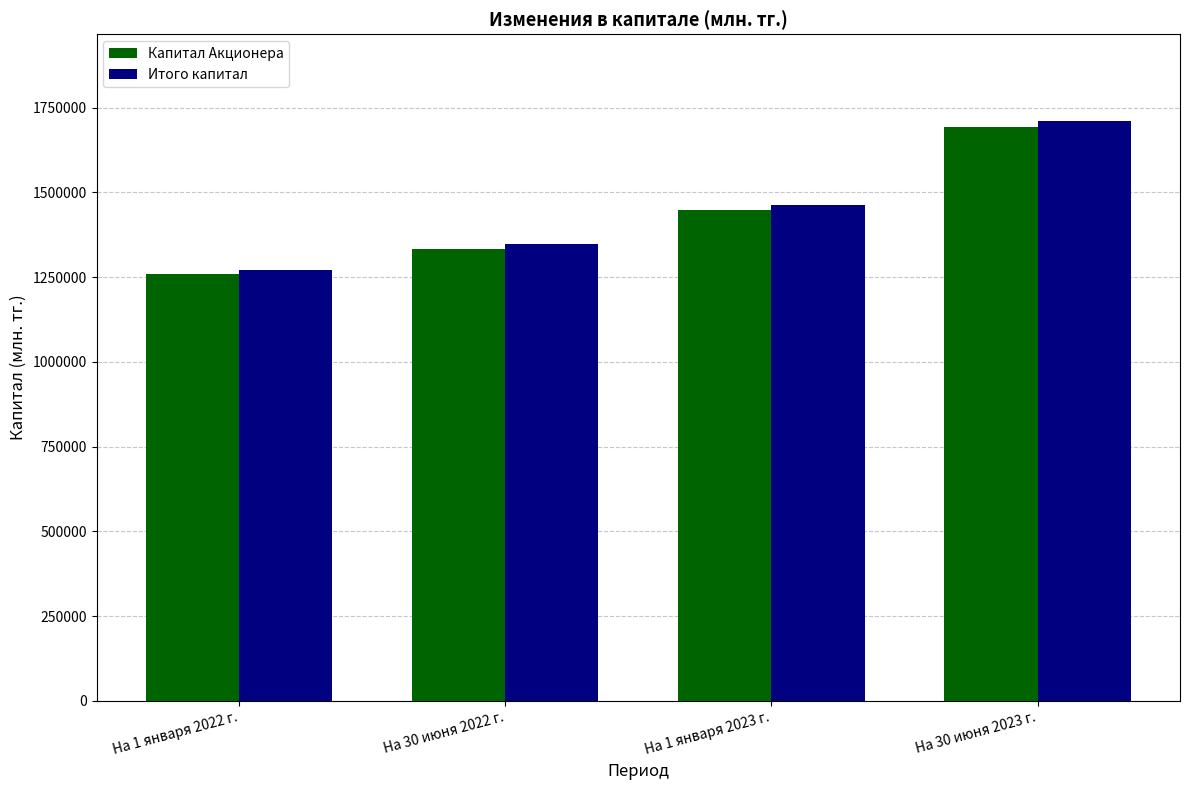

Which series has the largest total across all categories?

Итого капитал